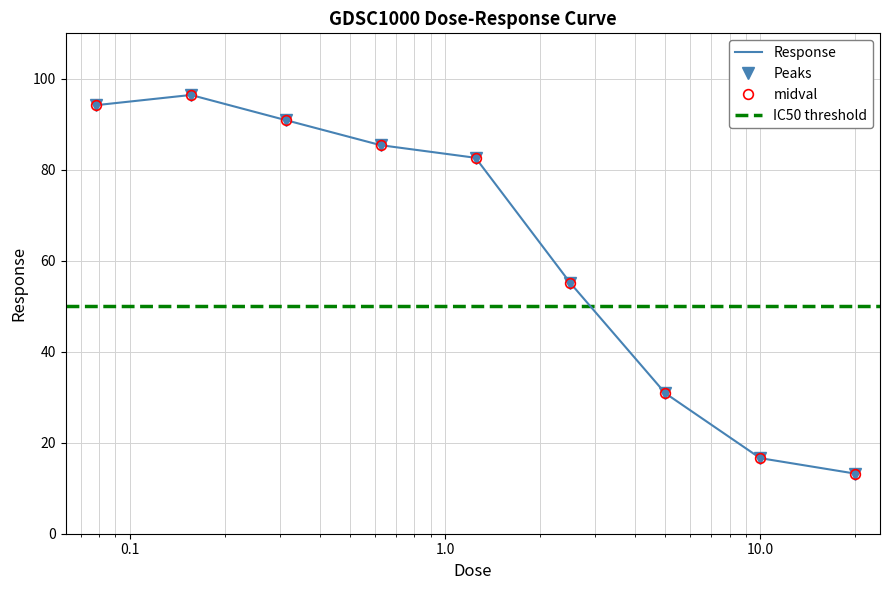

Which has a higher value, 5.0 or 20.0?

5.0